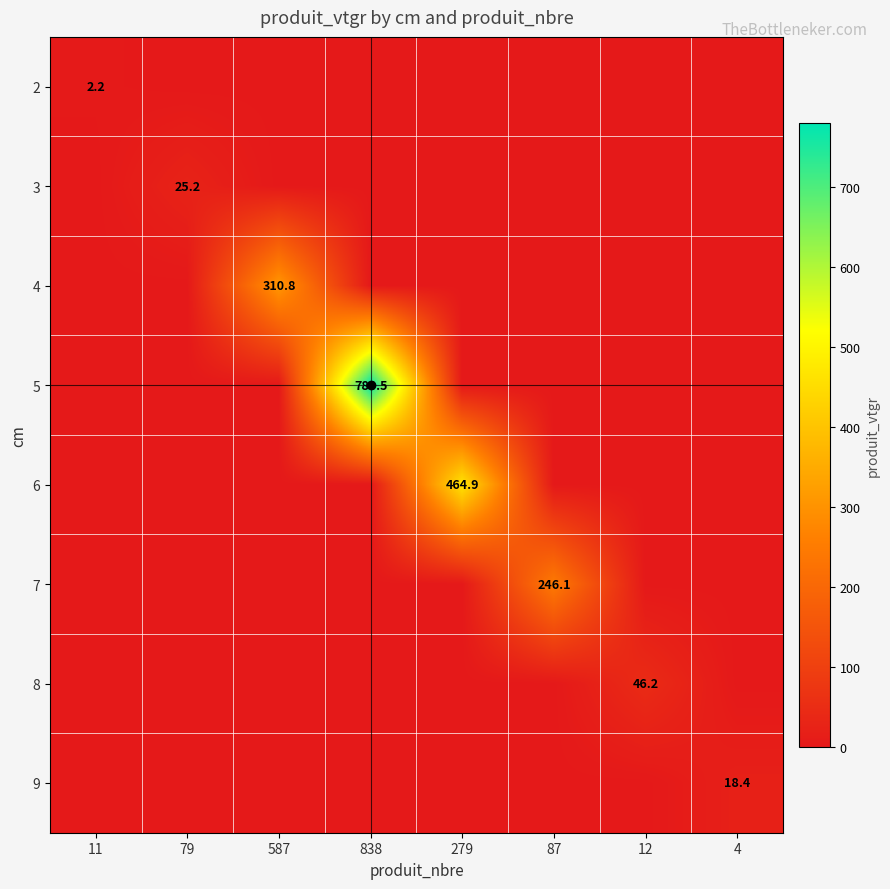

At how many categories does at least one series exceed 161?

4